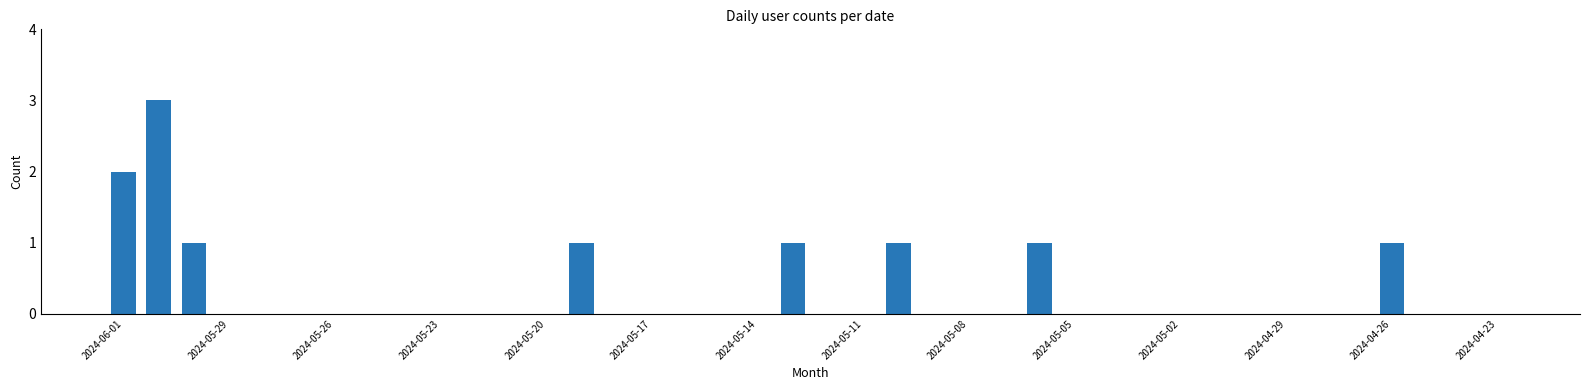

What is the maximum value shown in the chart?

3